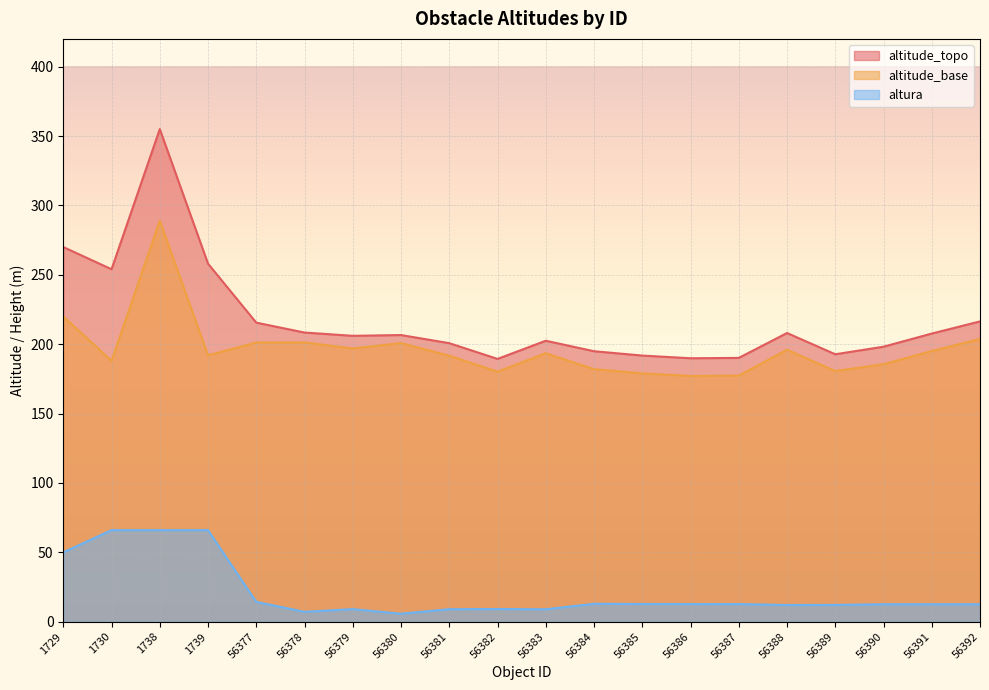

True or false: altitude_topo and altitude_base cross at least once.

False